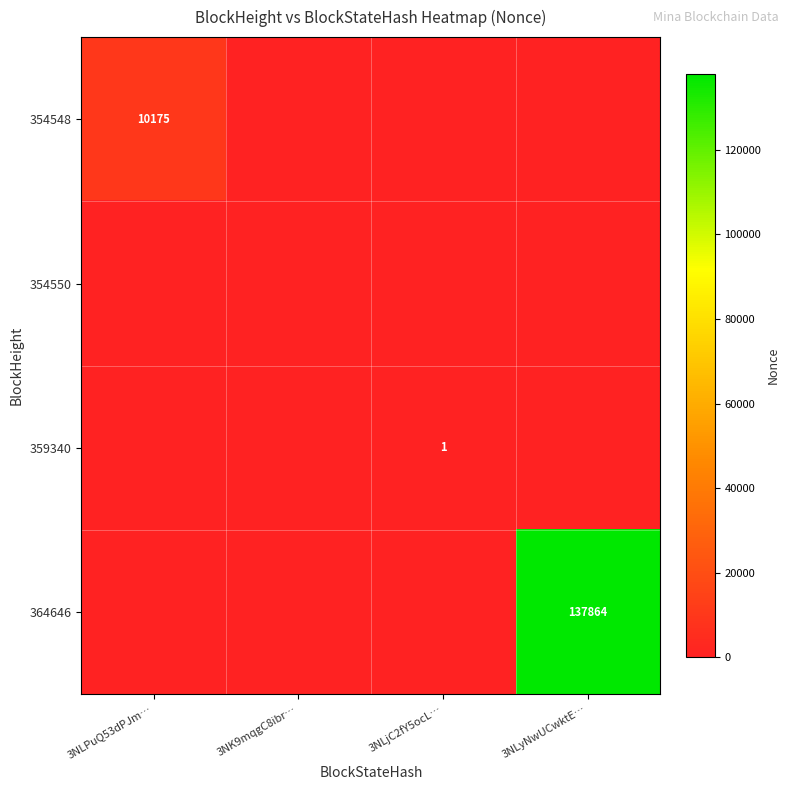

How many data points does each series have?

4